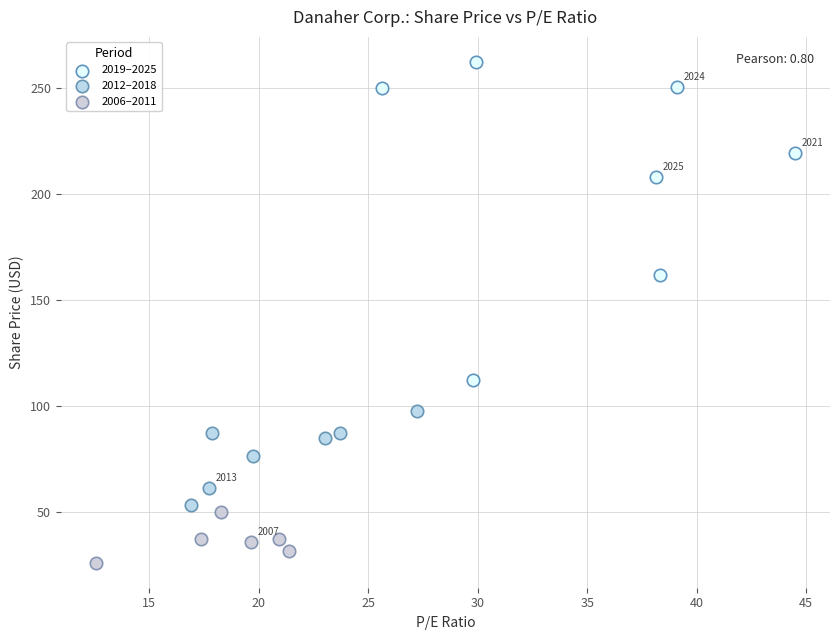

Which series has the widest spread of Y values?

2019–2025